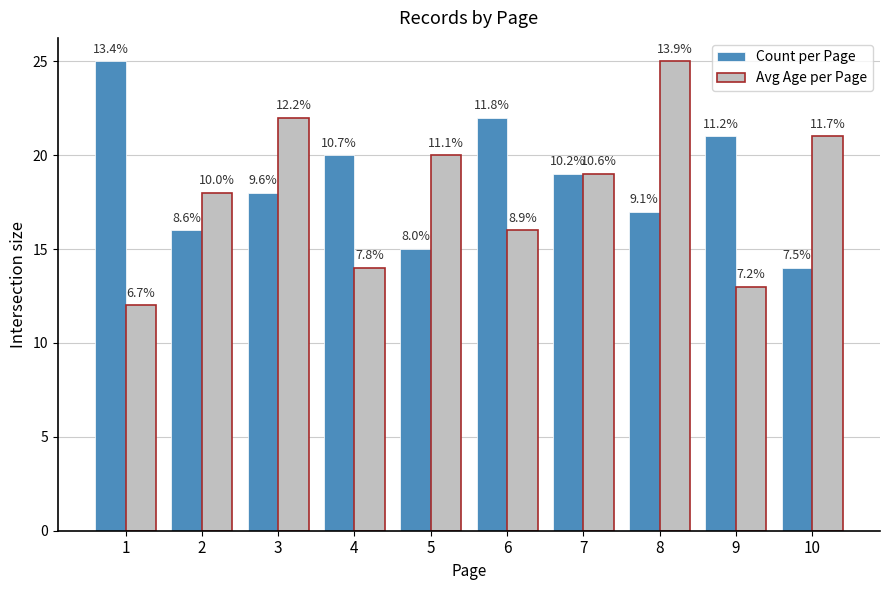

Reading left to right, what are all the values shown in this chart?

Count per Page: 1=25	2=16	3=18	4=20	5=15	6=22	7=19	8=17	9=21	10=14
Avg Age per Page: 1=12	2=18	3=22	4=14	5=20	6=16	7=19	8=25	9=13	10=21